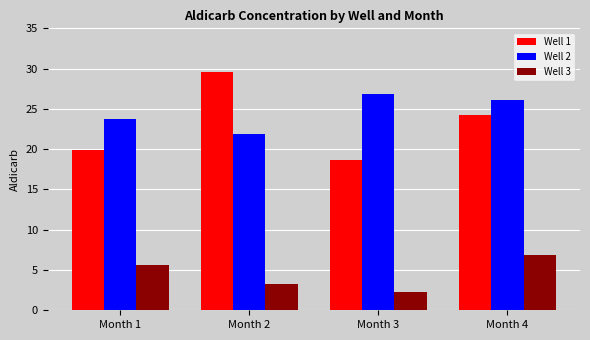

What is the sum of all Well 3 values?

18.1